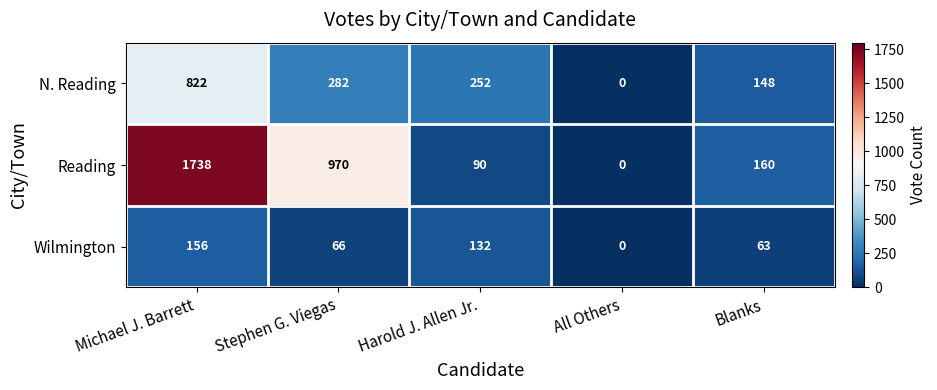

Which series has the largest range (max minus min)?

Reading